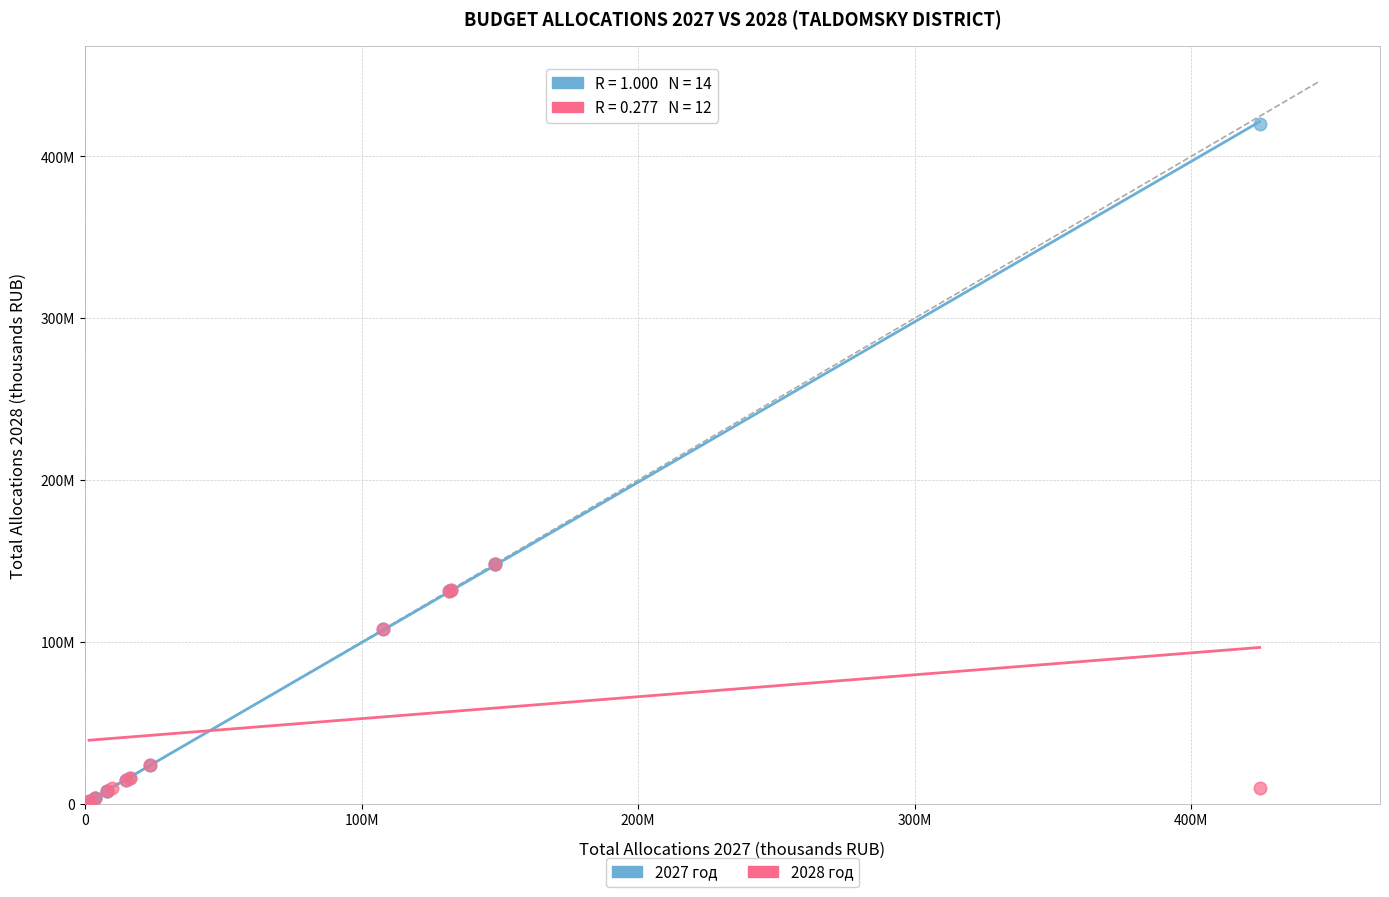

Which series has the largest Y range (max minus min)?

2027 год